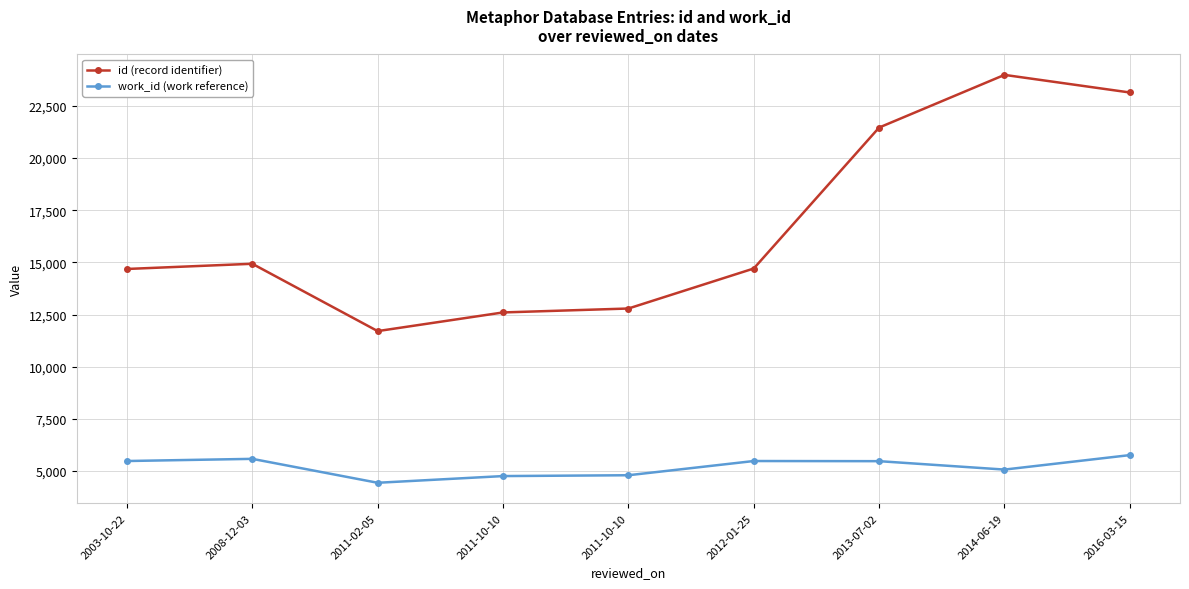

What is the label of the 8th point from the left?

2014-06-19